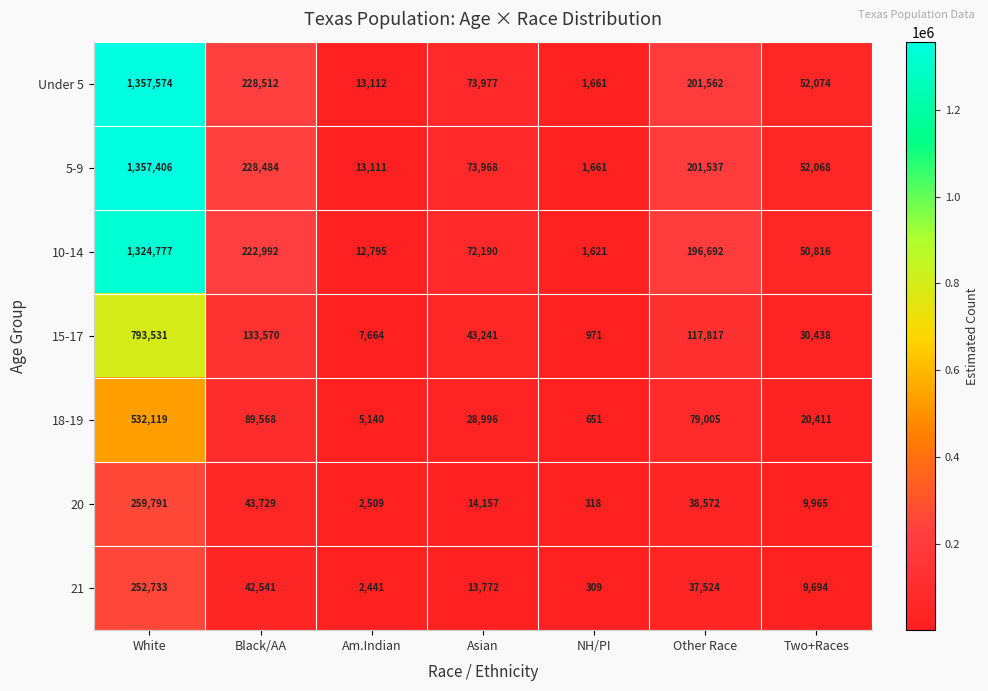

The value of 20 at Asian is 21621. True or false?

False